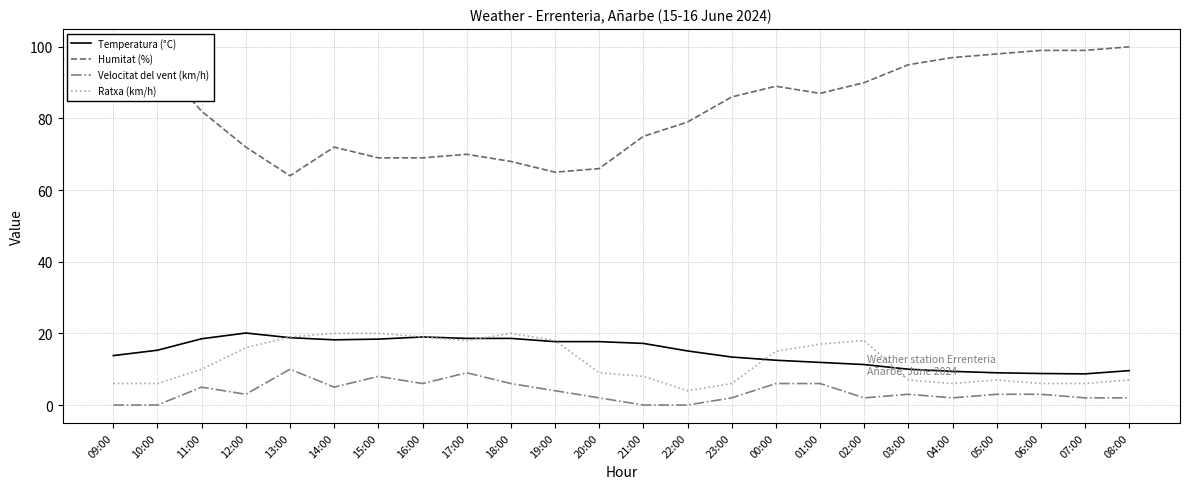

Reading left to right, list all the values displayed in this chart.

Temperatura (°C): 13.8	15.3	18.5	20.1	18.8	18.2	18.4	19.0	18.6	18.6	17.7	17.7	17.2	15.1	13.4	12.5	11.9	11.3	10.0	9.4	9.0	8.8	8.7	9.6
Humitat (%): 100.0	96.0	82.0	72.0	64.0	72.0	69.0	69.0	70.0	68.0	65.0	66.0	75.0	79.0	86.0	89.0	87.0	90.0	95.0	97.0	98.0	99.0	99.0	100.0
Velocitat del vent (km/h): 0.0	0.0	5.0	3.0	10.0	5.0	8.0	6.0	9.0	6.0	4.0	2.0	0.0	0.0	2.0	6.0	6.0	2.0	3.0	2.0	3.0	3.0	2.0	2.0
Ratxa (km/h): 6.0	6.0	10.0	16.0	19.0	20.0	20.0	19.0	18.0	20.0	18.0	9.0	8.0	4.0	6.0	15.0	17.0	18.0	7.0	6.0	7.0	6.0	6.0	7.0